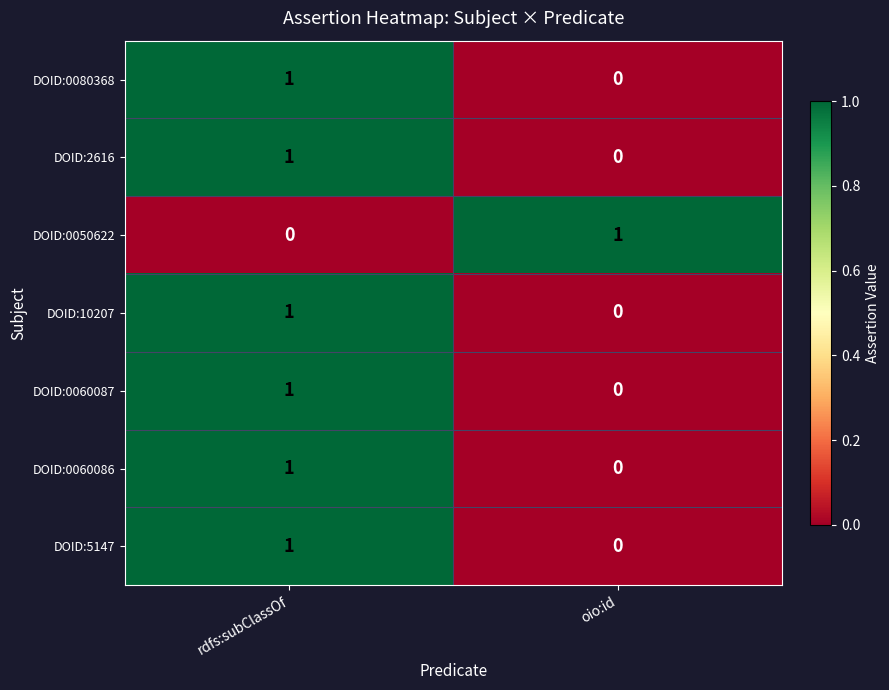

Where is DOID:0080368 nearest to the value 0?

oio:id